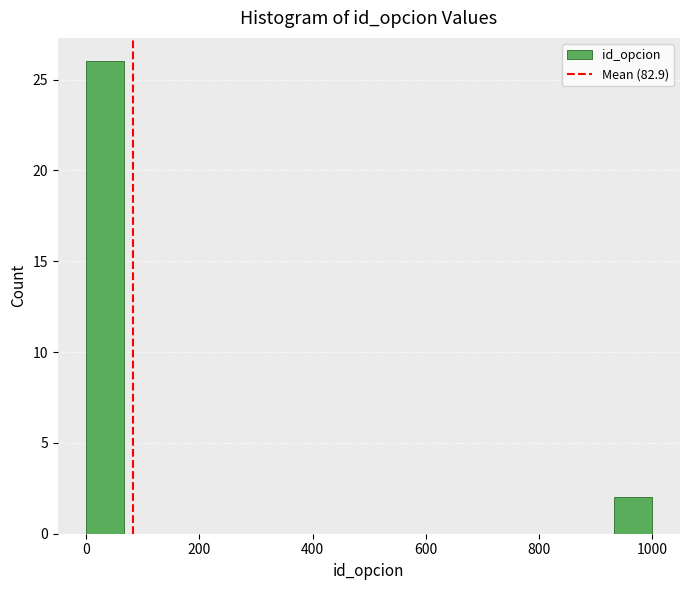

Around what value on the x-axis is the tallest bar? Give the approximate position of its centre, as read against the axis.

40